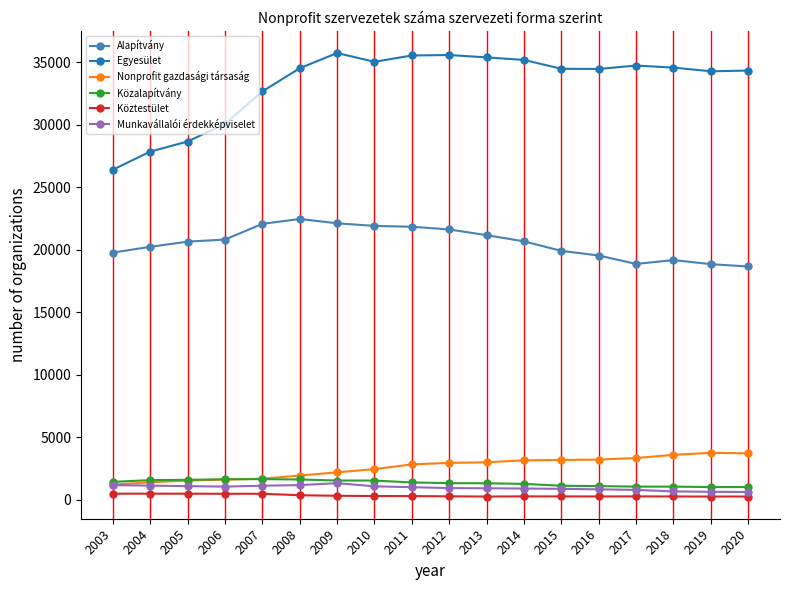

What is the average value of the Munkavállalói érdekképviselet series?

968